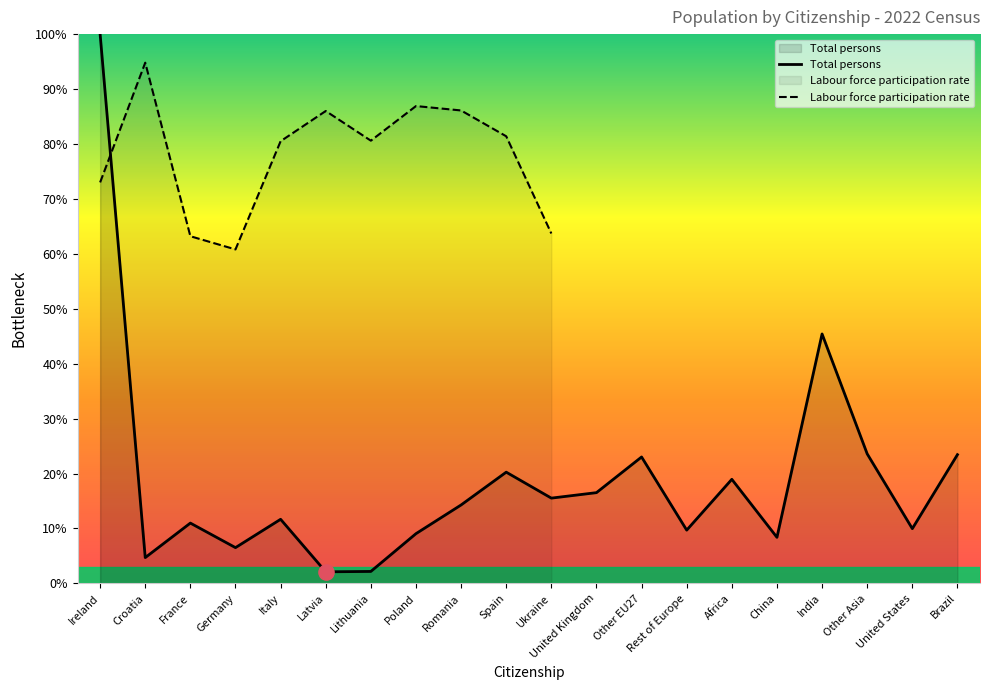

What is the ratio of the value at Africa to the value at Ireland?

0.2